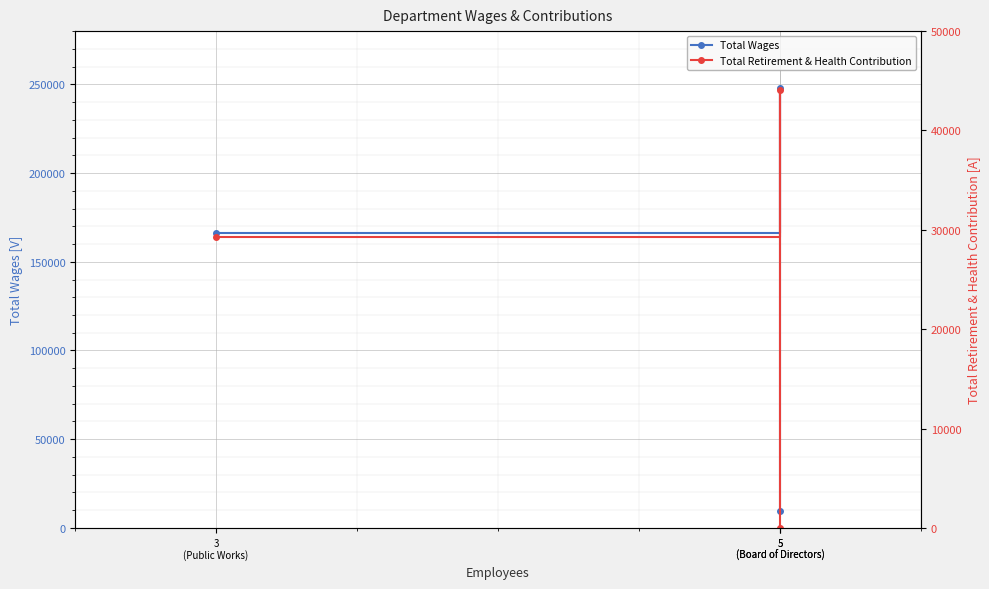

Rank the series at 5
(Board of Directors) from highest to lowest value.

Total Wages, Total Retirement & Health Contribution